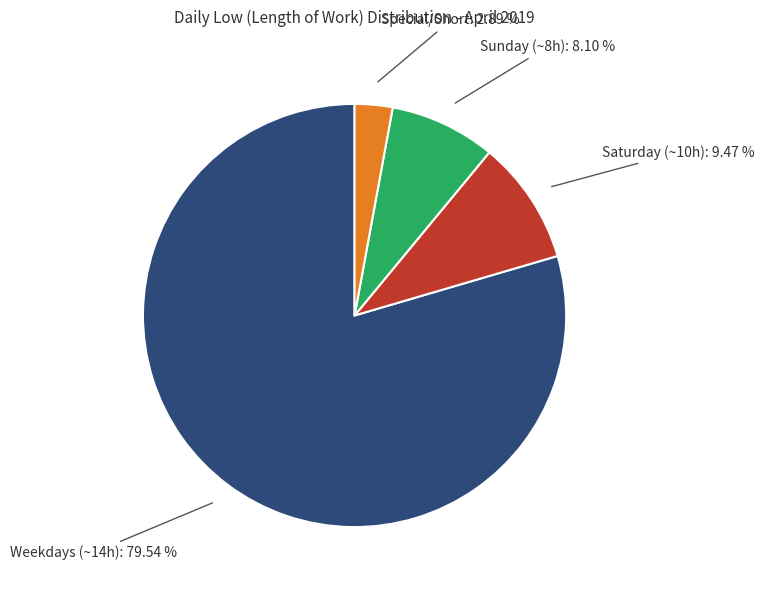

Rank the categories by value from lowest to highest.

Special/Short, Sunday (~8h), Saturday (~10h), Weekdays (~14h)